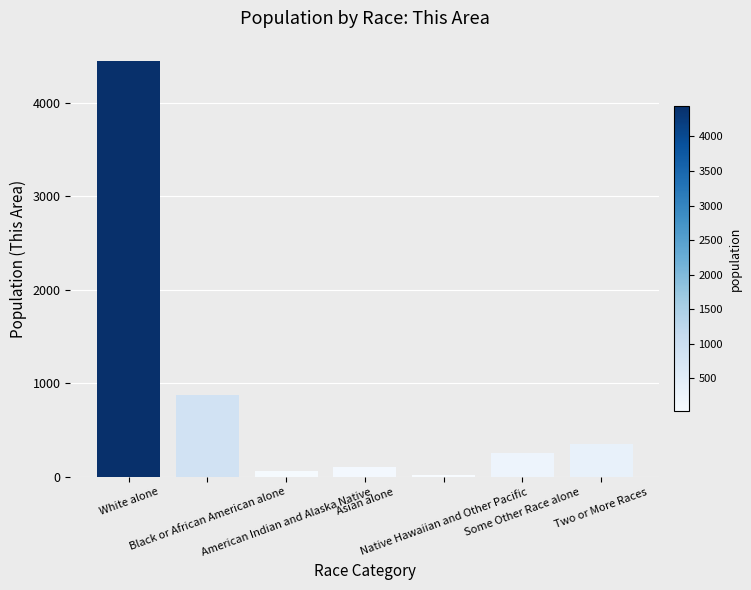

Are the bars horizontal?

No